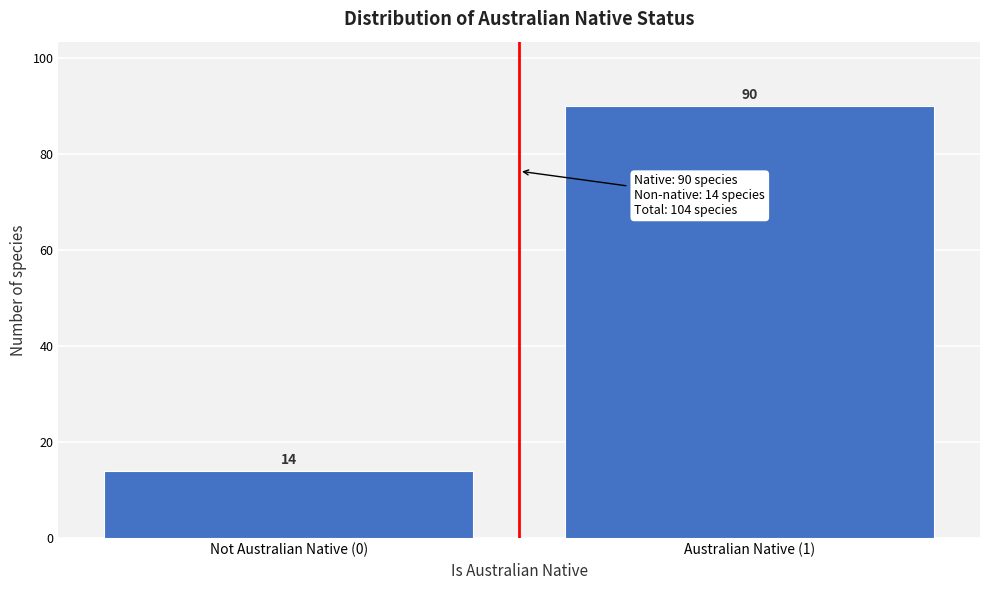

Reading right to left, list all the values displayed in this chart.

90	14